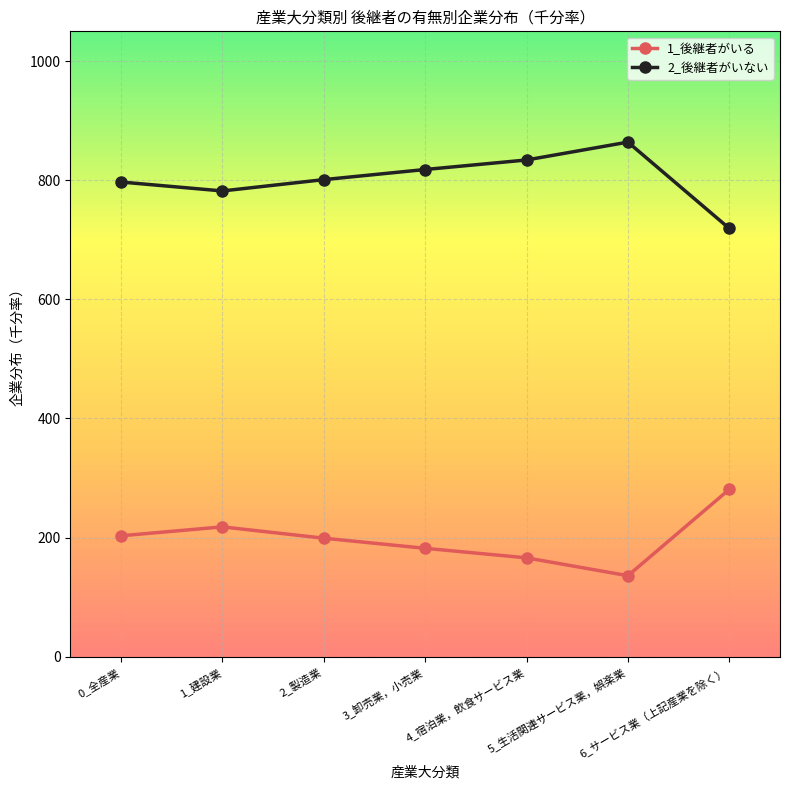

What is the value of the 1_後継者がいる point at the 6th from the left?

136